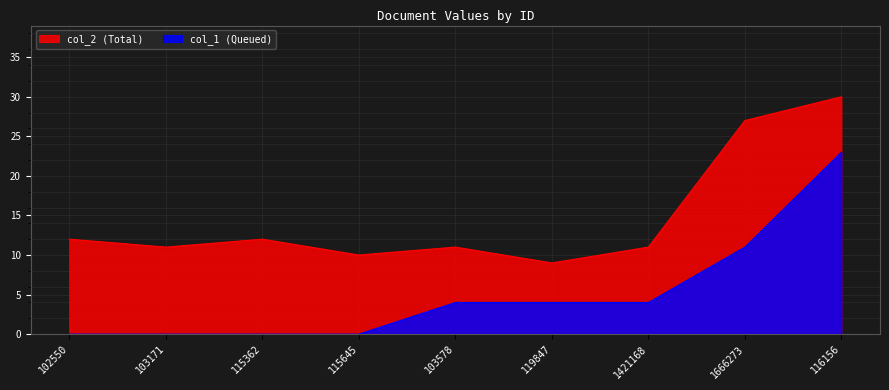

True or false: col_2 has more than 2 interior local peaks.

False